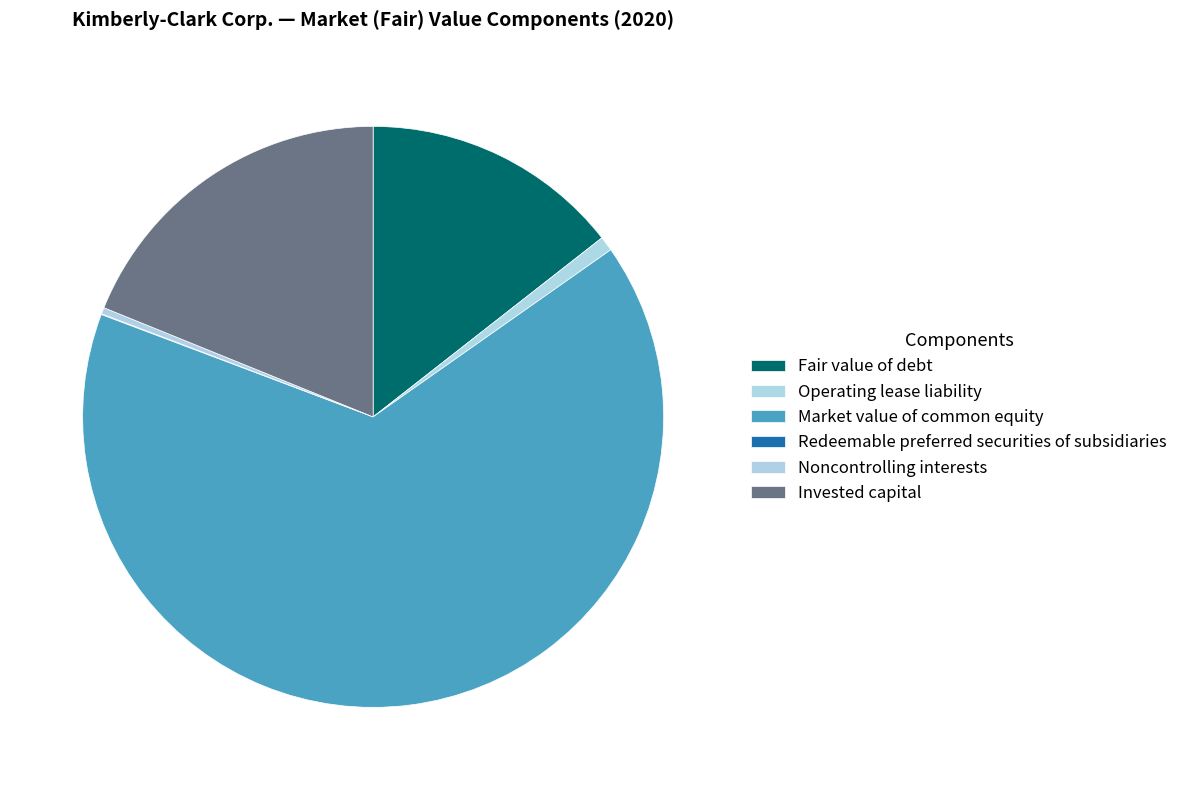

Is there any slice that represents more than half of the pie?

Yes